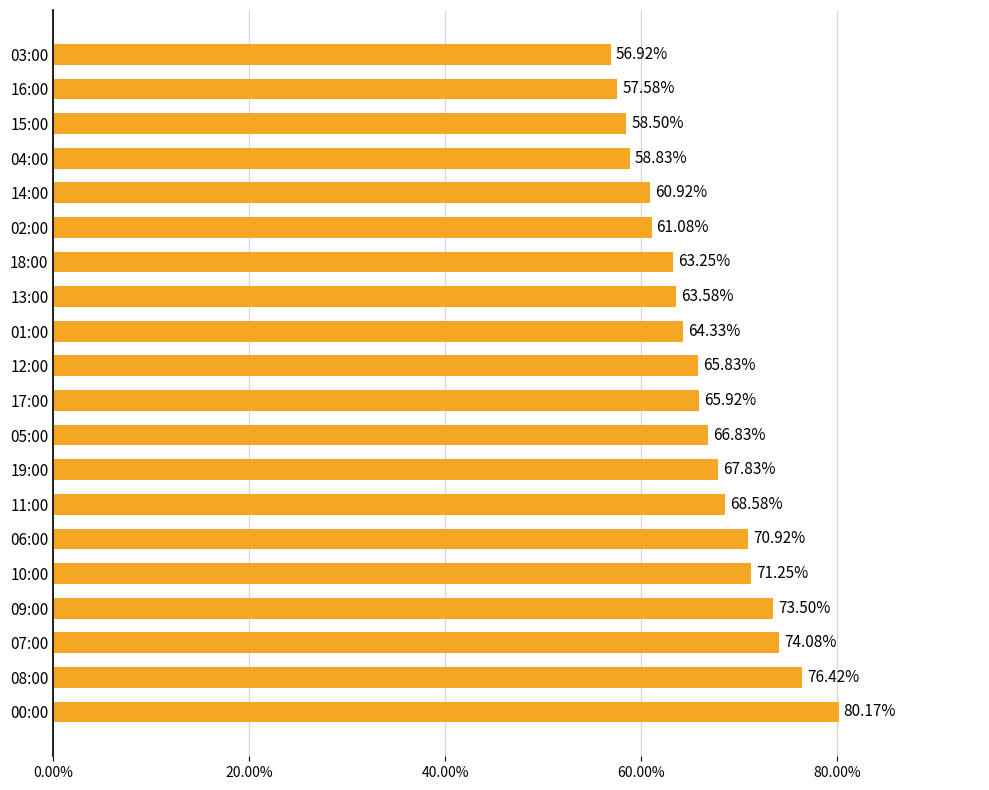

What is the minimum value shown in the chart?

56.9